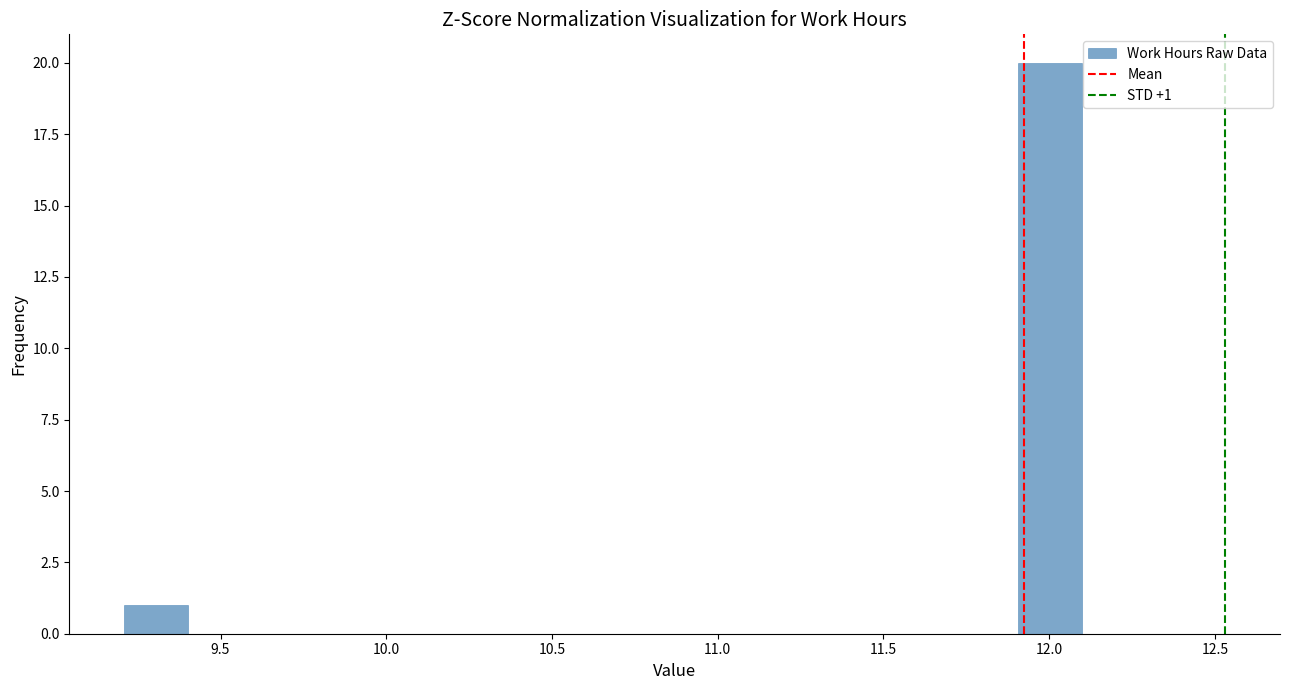

Around what value on the x-axis is the tallest bar? Give the approximate position of its centre, as read against the axis.

12.00